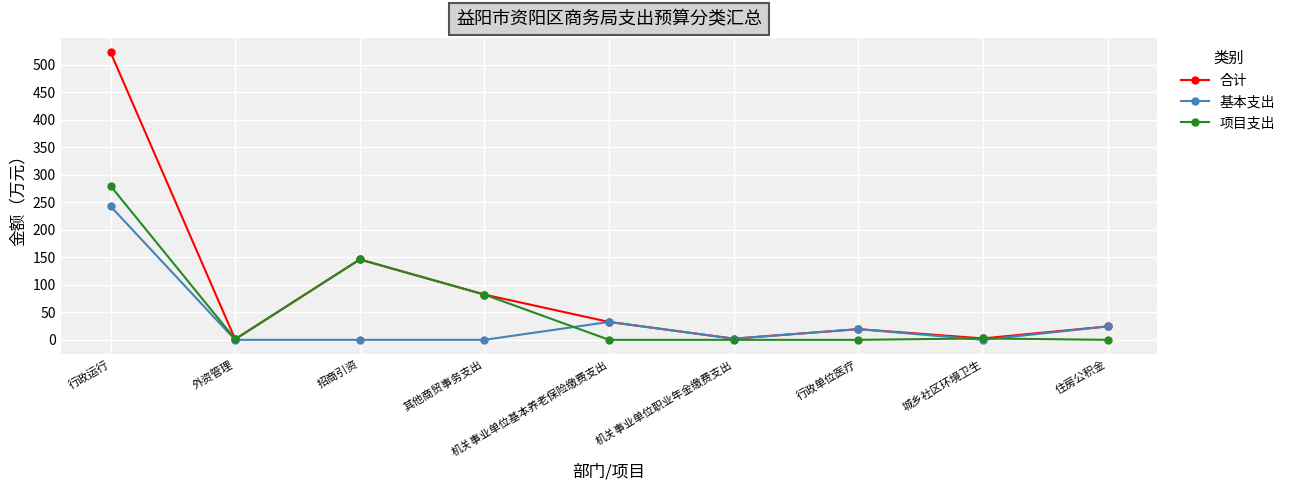

The value of 项目支出 at 行政运行 is 280.0. True or false?

True